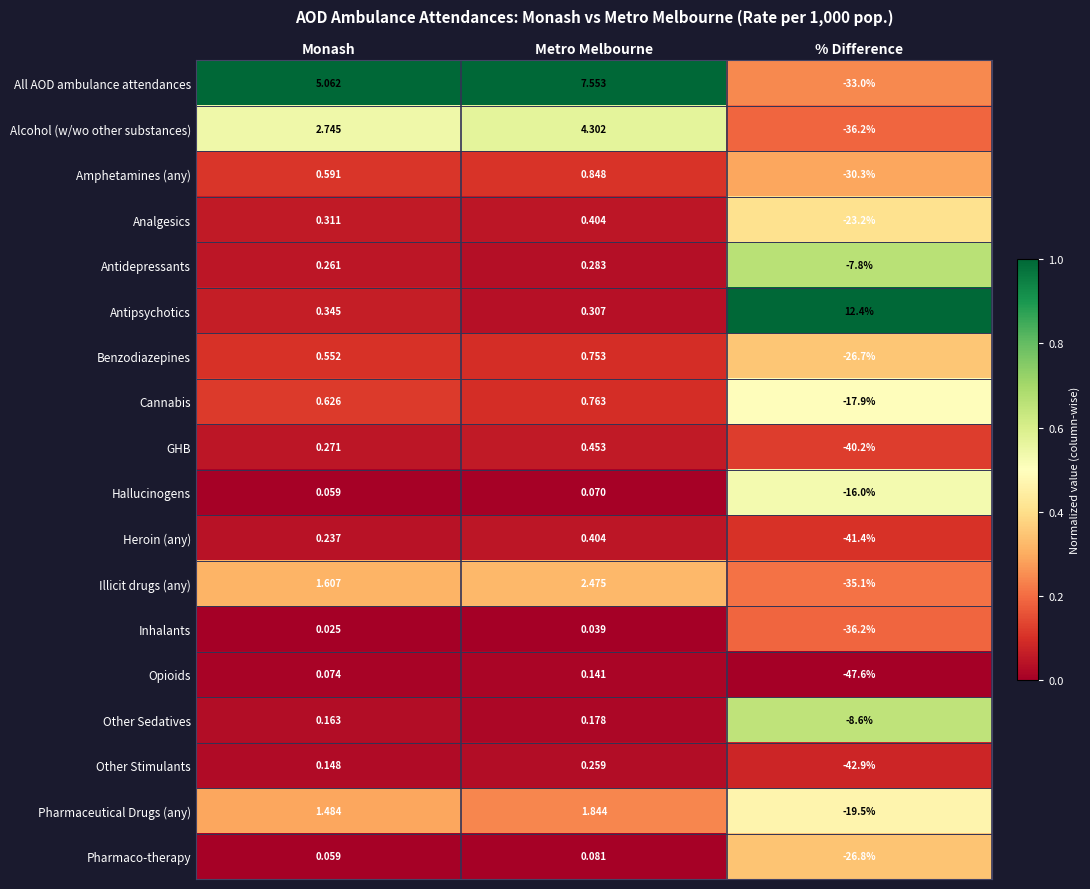

List the labels in order of Antidepressants value, smallest first.

% Difference, Monash, Metro Melbourne